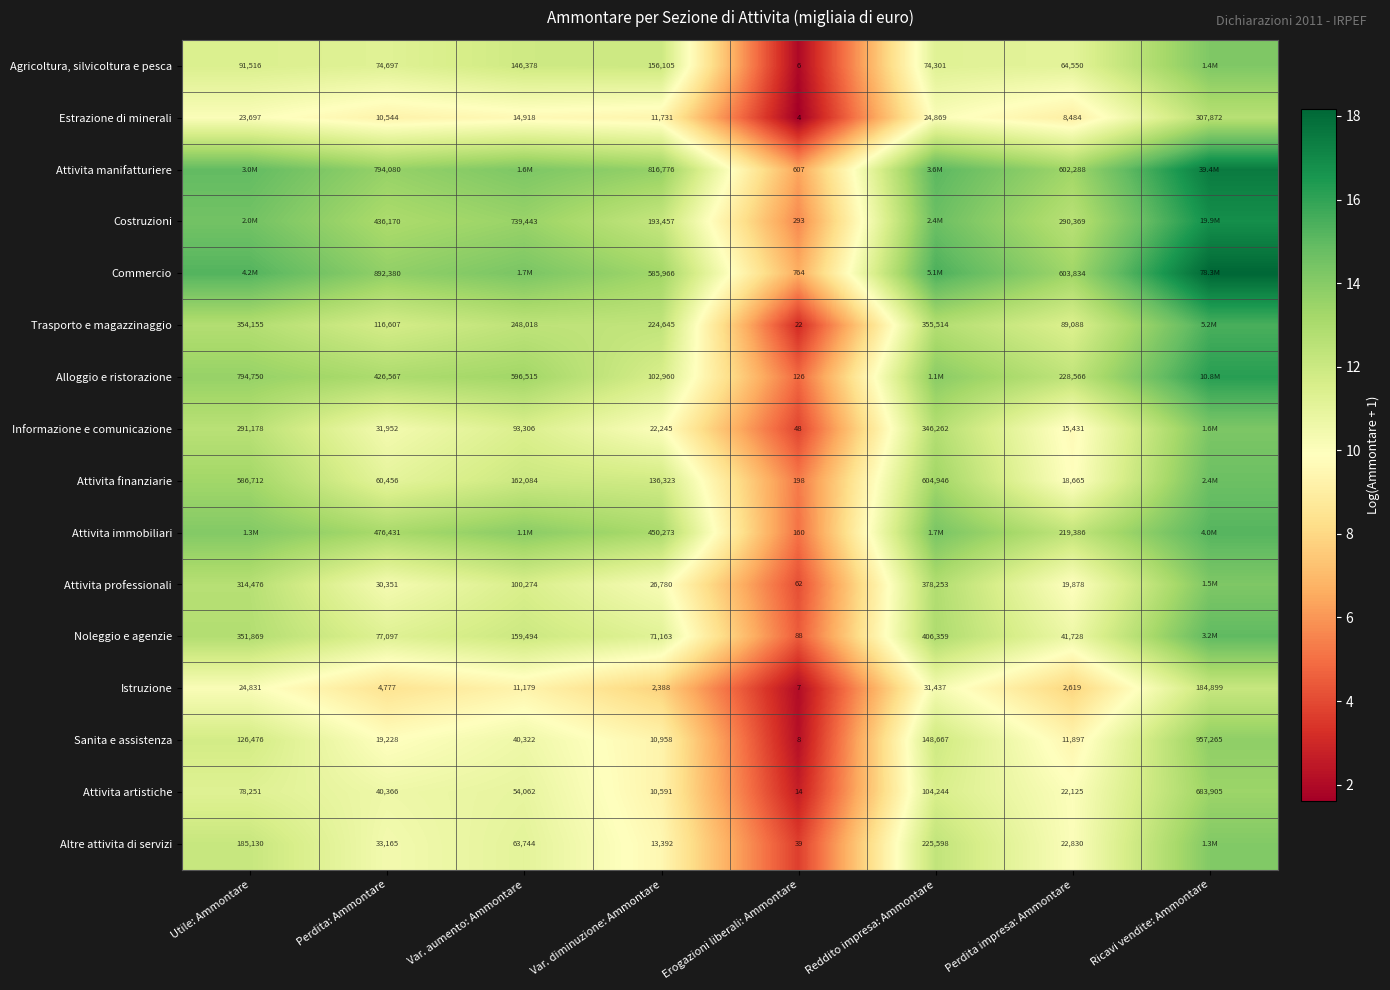

Rank the series at Perdita: Ammontare from highest to lowest value.

Commercio, Attivita manifatturiere, Attivita immobiliari, Costruzioni, Alloggio e ristorazione, Trasporto e magazzinaggio, Noleggio e agenzie, Agricoltura, silvicoltura e pesca, Attivita finanziarie, Attivita artistiche, Altre attivita di servizi, Informazione e comunicazione, Attivita professionali, Sanita e assistenza, Estrazione di minerali, Istruzione